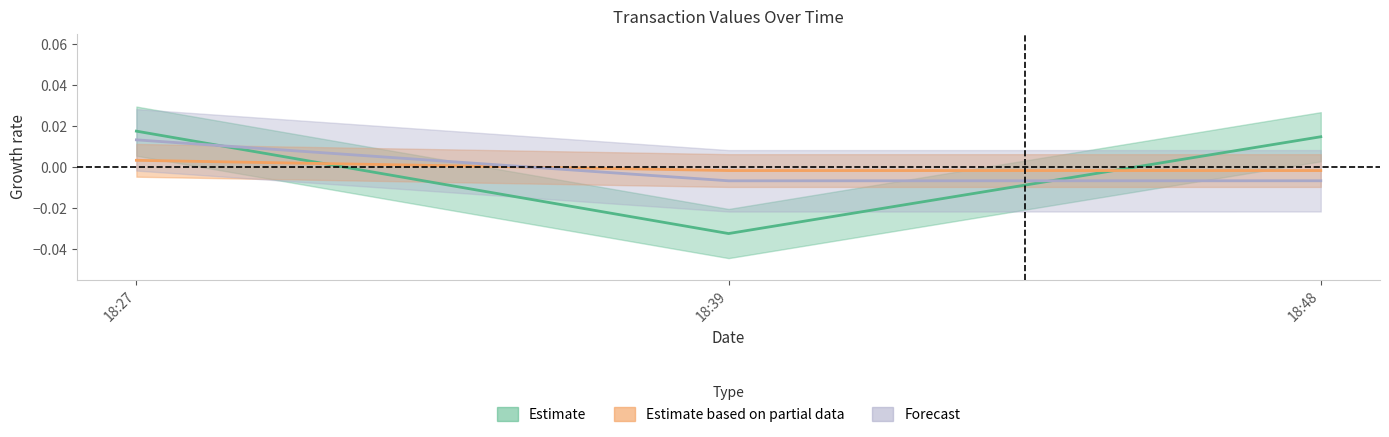

How many lines are shown in the chart?

3